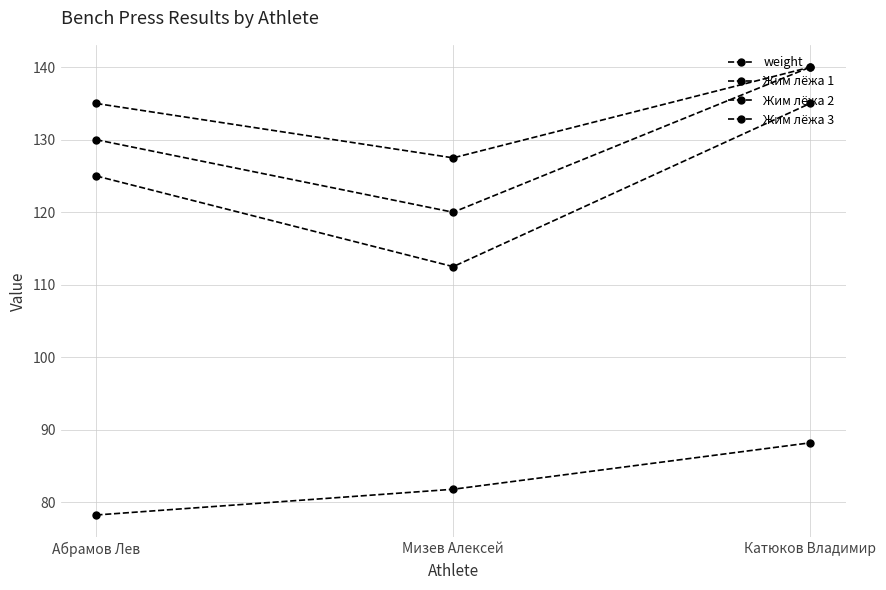

What is the minimum value for weight?

78.2